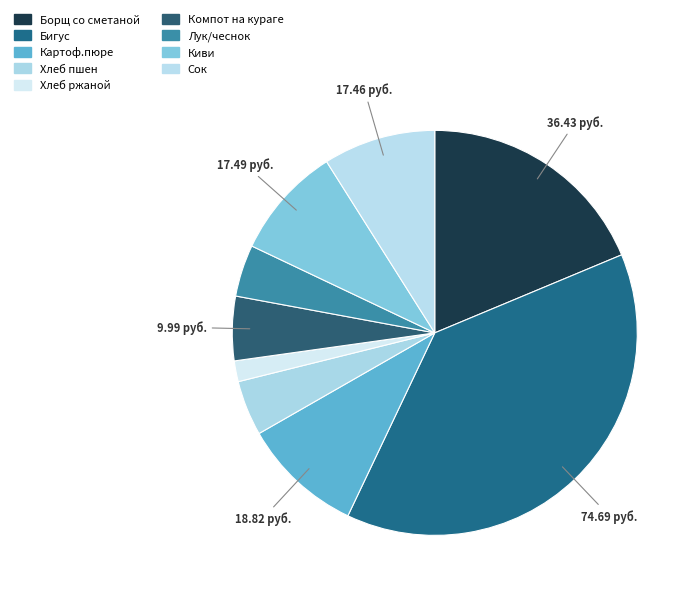

Count the number of slices in the pie.

9